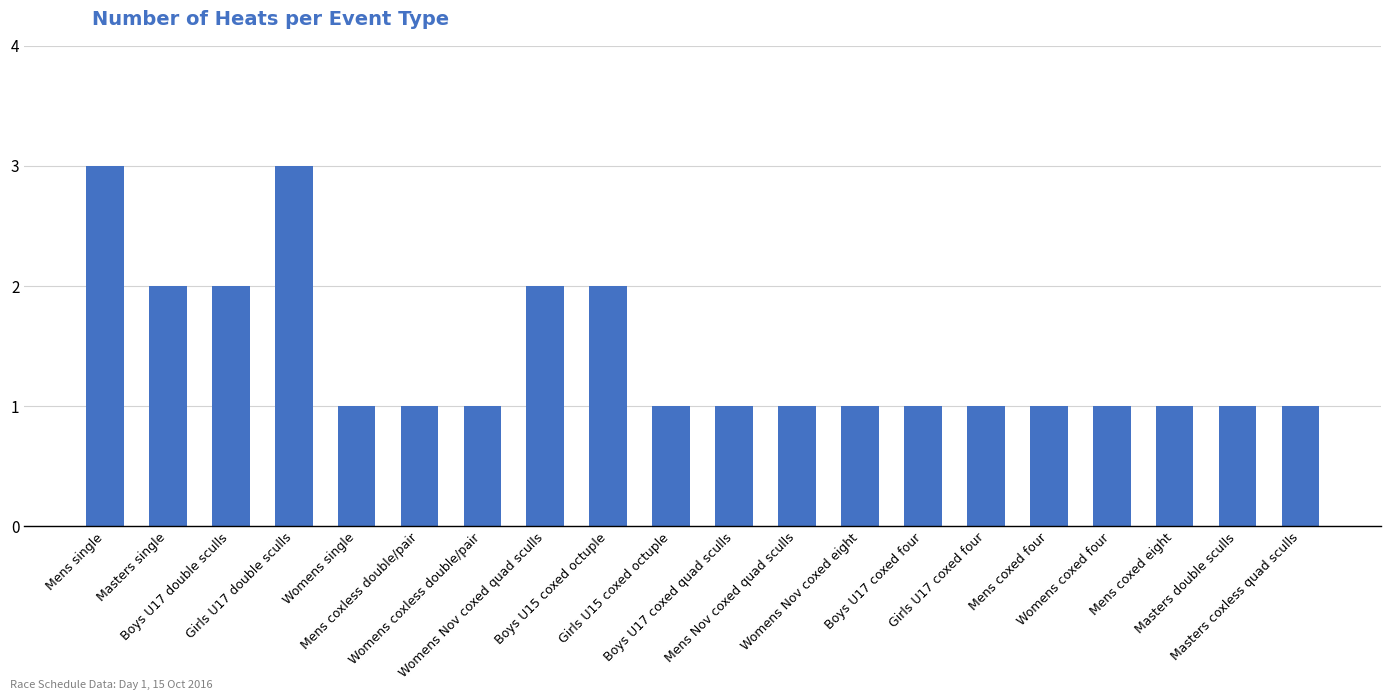

What is the value of the 4th bar from the left?

3